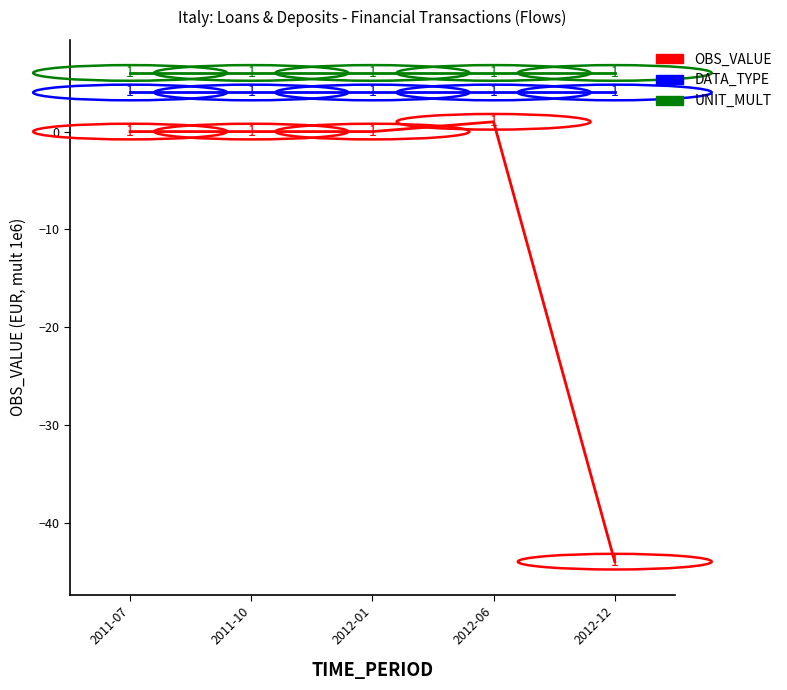

True or false: OBS_VALUE and DATA_TYPE intersect in this chart.

False